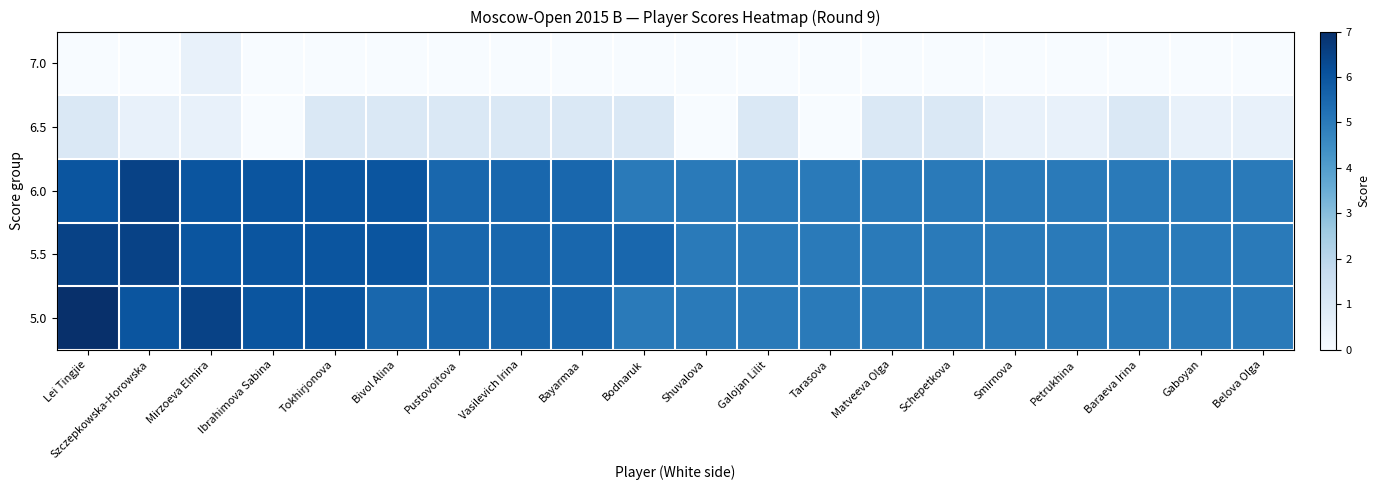

What is the spread (max minus min) of values at Bodnaruk?

5.5